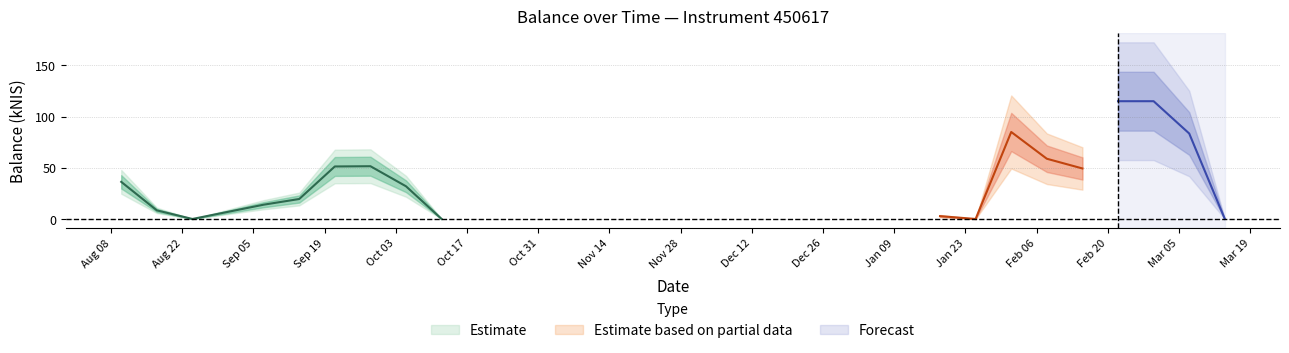

At which category does the chart reach its peak across all series?

2024-02-22